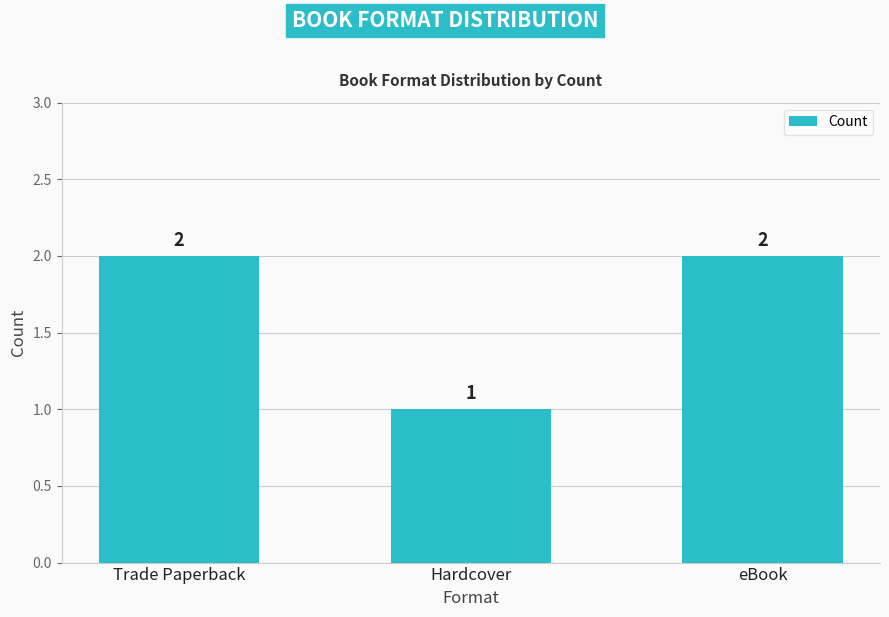

Which has a higher value, eBook or Hardcover?

eBook